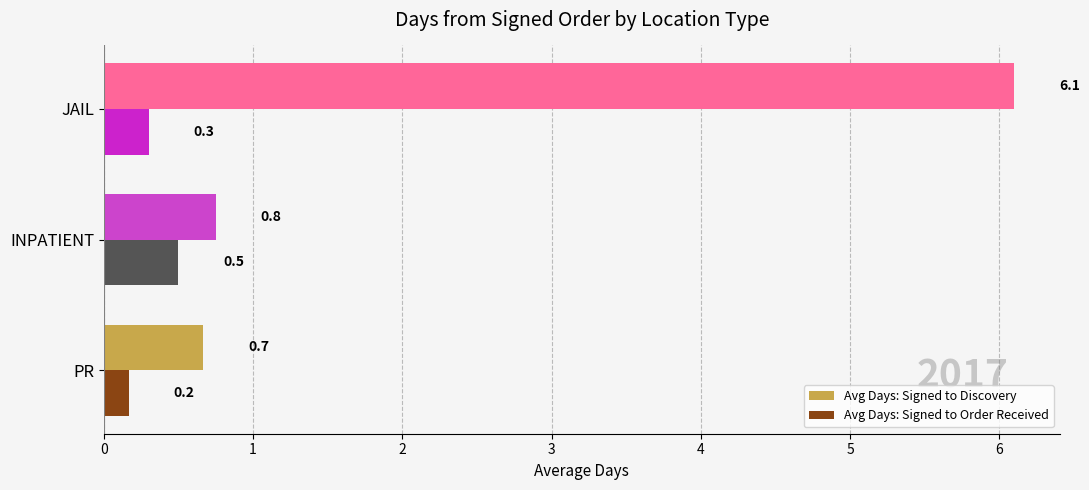

What is the average value of the Avg Days: Signed to Order Received series?

0.3